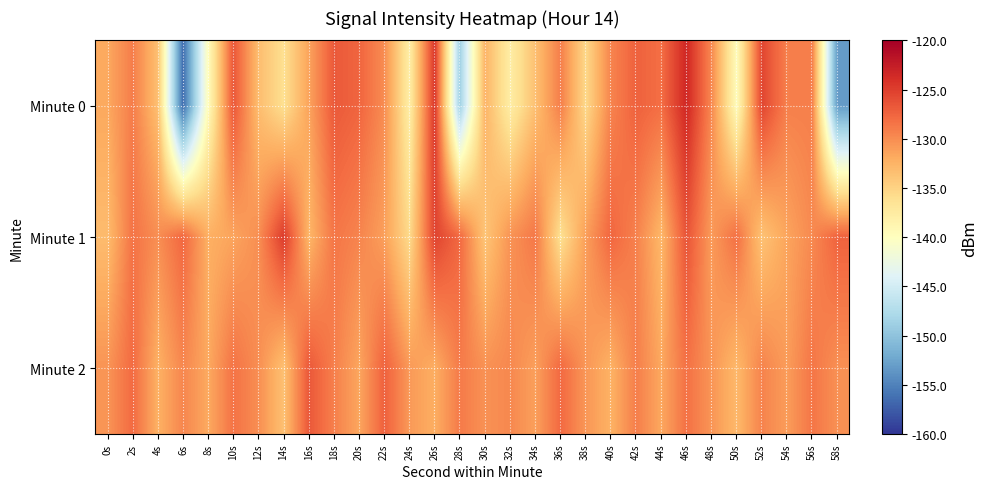

What is the spread (max minus min) of values at 6s?

28.9